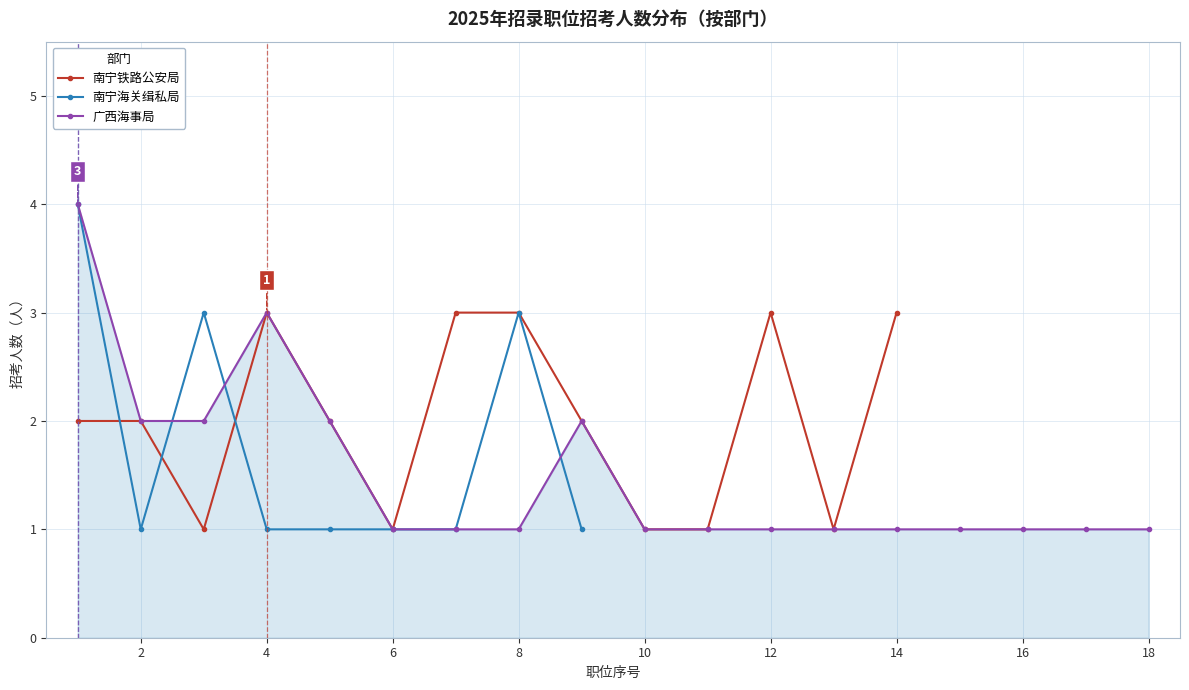

What is the maximum value for 南宁铁路公安局?

3